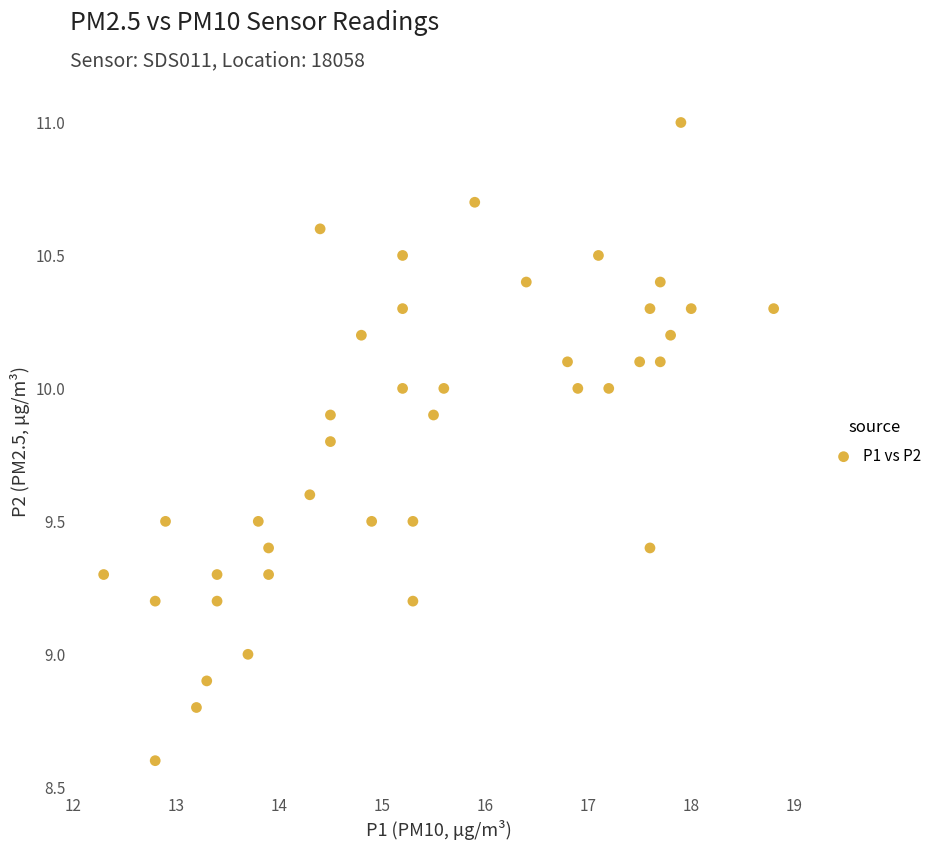

What is the range of X values (max minus min)?

6.5